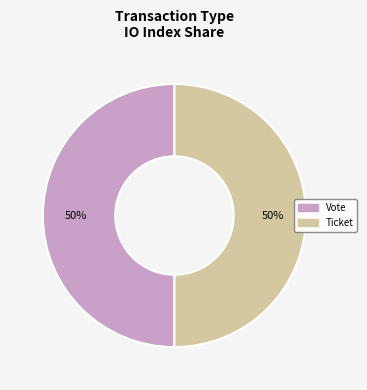

To the nearest percent, what is the average slice percentage?

50%